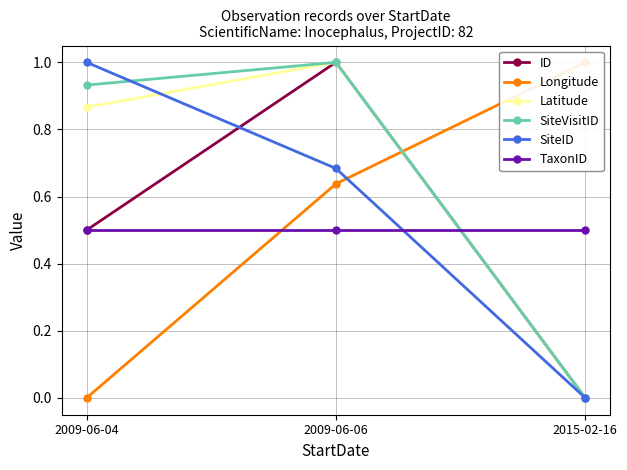

Where is ID nearest to the value 0?

2015-02-16